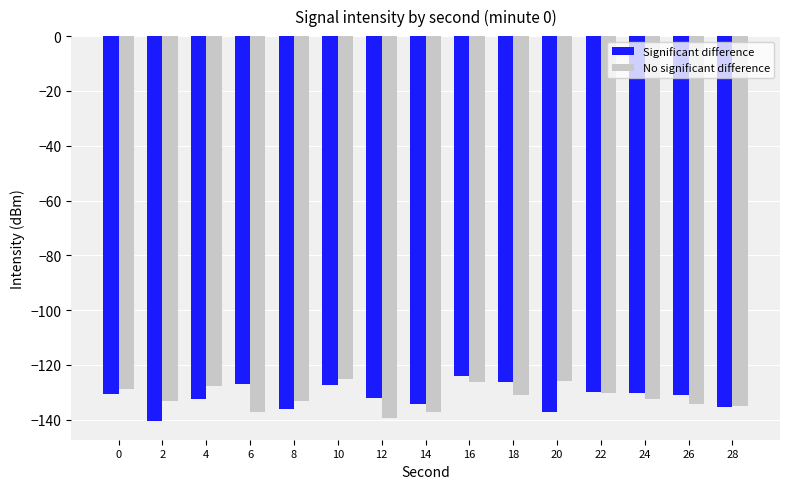

The value of Significant difference at 26 is -131.1. True or false?

True